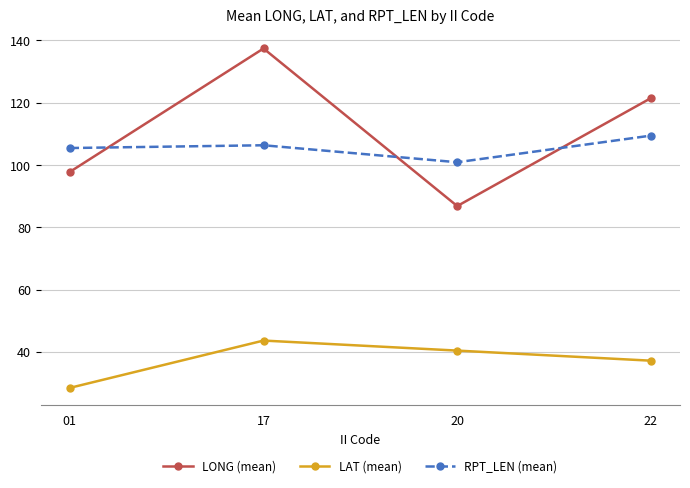

Does the chart have visible grid lines?

Yes